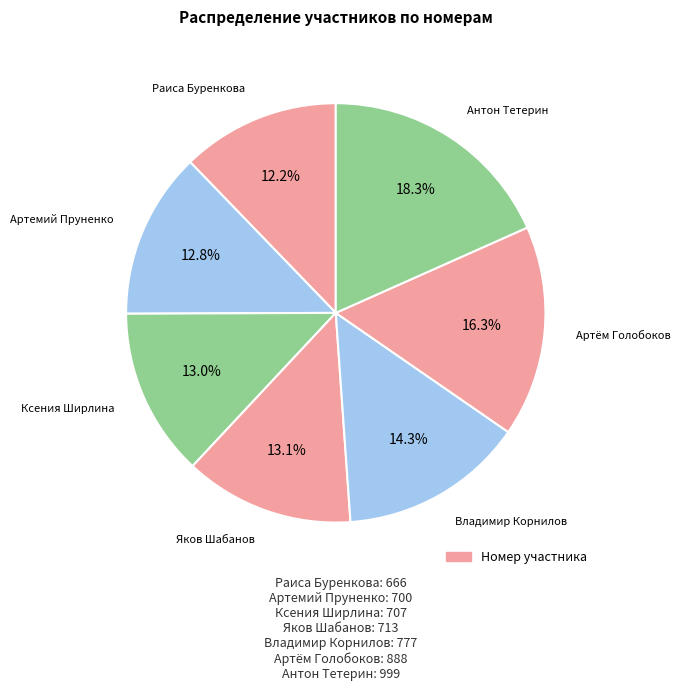

Count the number of slices in the pie.

7